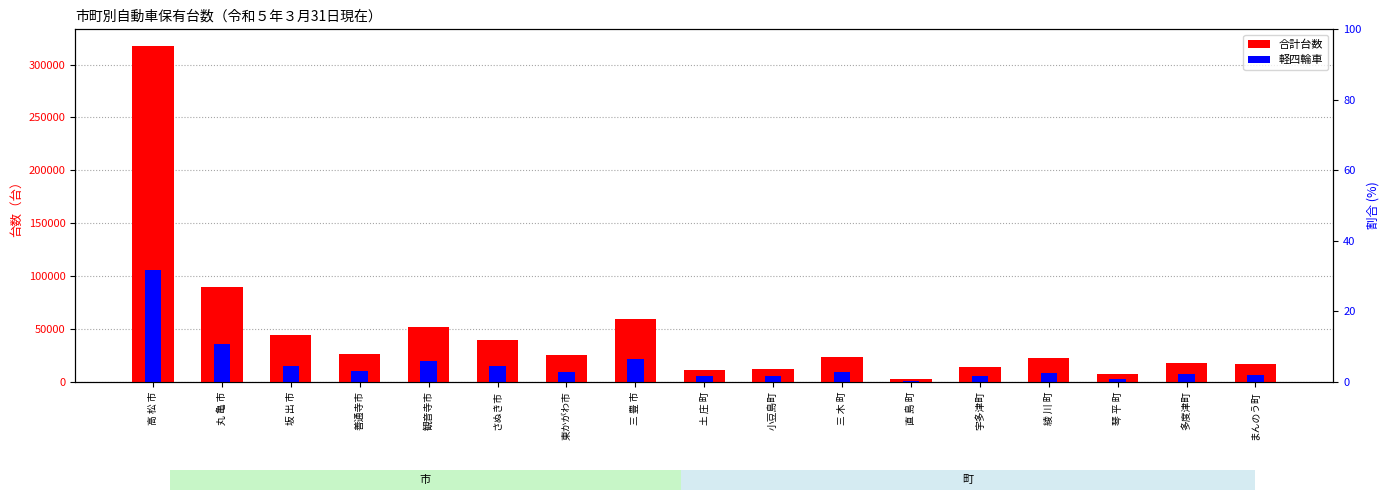

Which label corresponds to the smallest value in the chart?

直 島 町